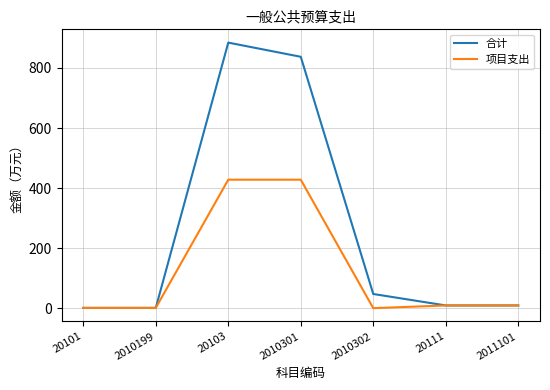

Rank the series by their maximum value, from lowest to highest.

项目支出, 合计